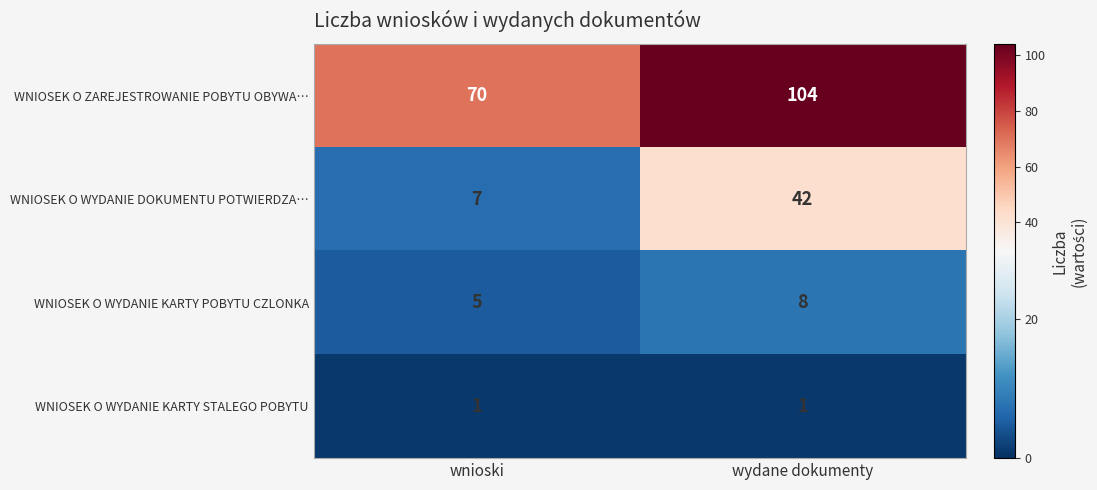

Reading left to right, extract all data points from this chart.

WNIOSEK O ZAREJESTROWANIE POBYTU OBYWA…: wnioski=70	wydane dokumenty=104
WNIOSEK O WYDANIE DOKUMENTU POTWIERDZA…: wnioski=7	wydane dokumenty=42
WNIOSEK O WYDANIE KARTY POBYTU CZLONKA: wnioski=5	wydane dokumenty=8
WNIOSEK O WYDANIE KARTY STALEGO POBYTU: wnioski=1	wydane dokumenty=1